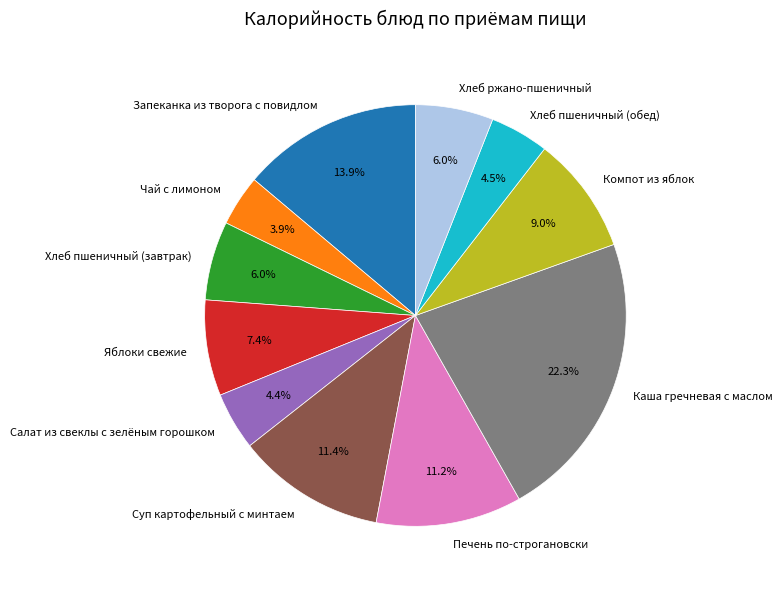

Does any single category account for the majority?

No